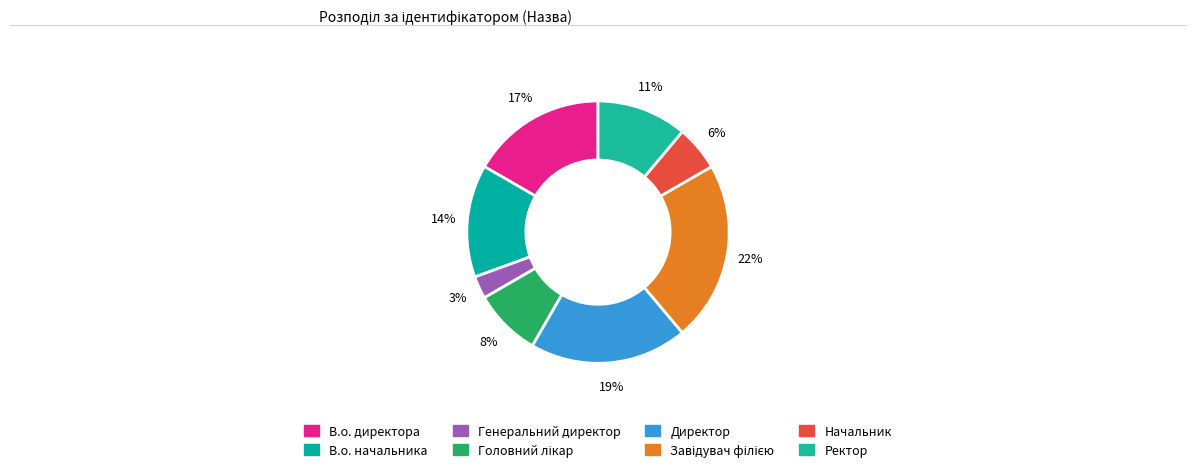

Is there any slice that represents more than half of the pie?

No